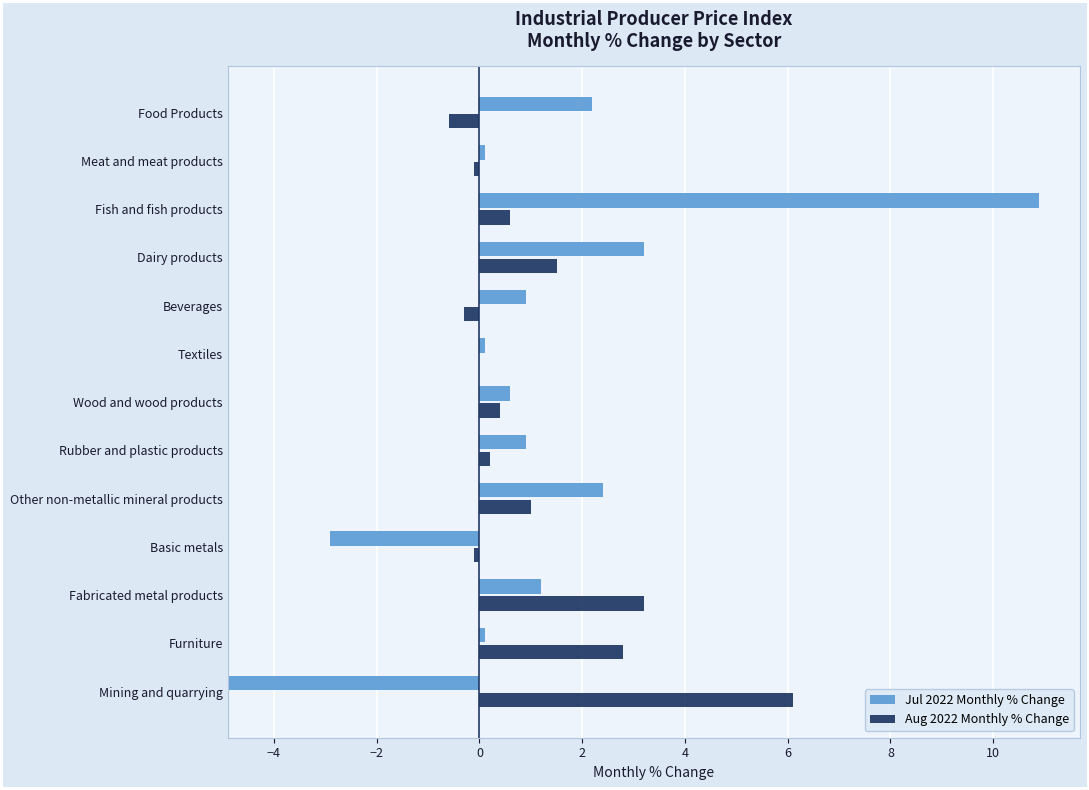

At how many categories does at least one series exceed 3?

4